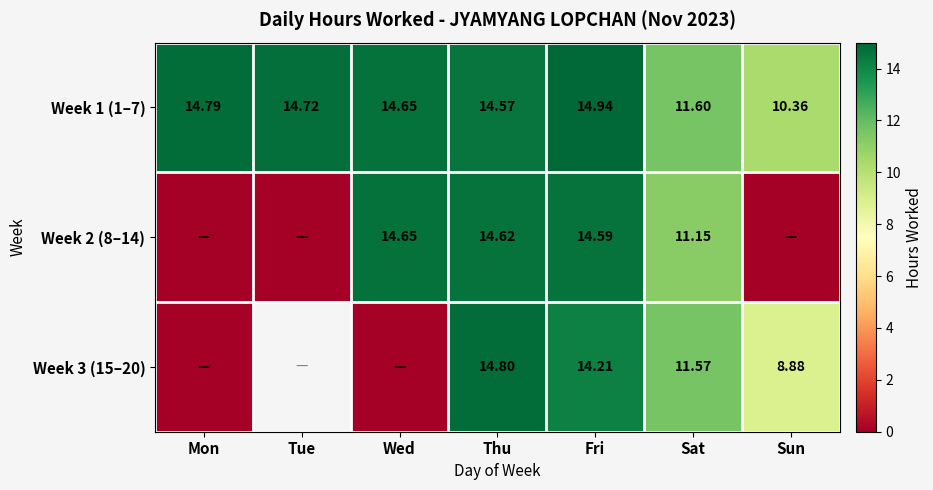

At which category is the sum across all series the highest?

Thu